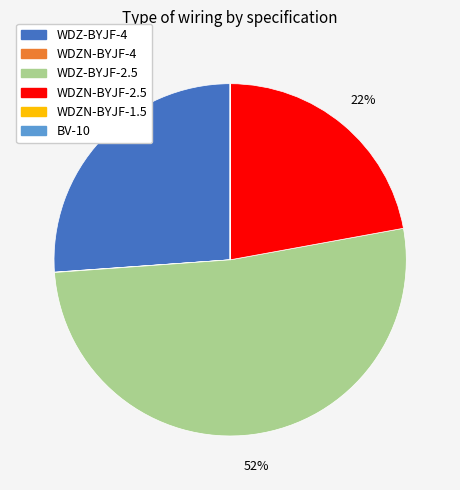

What is the ratio of the value at WDZN-BYJF-2.5 to the value at WDZ-BYJF-2.5?

0.4